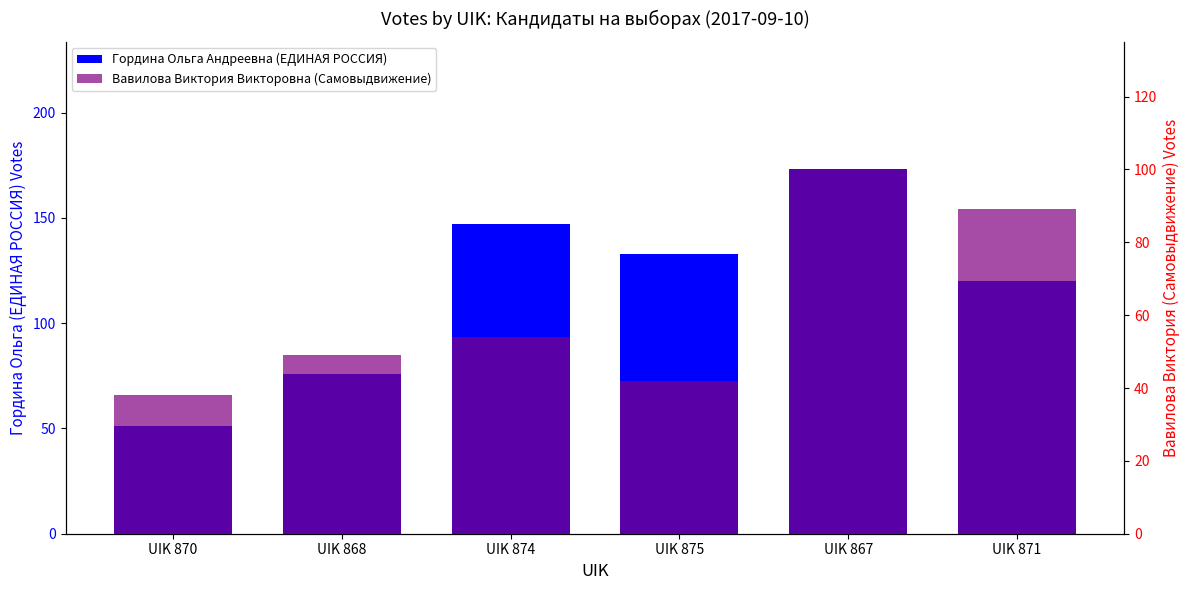

At which label does Гордина Ольга Андреевна (ЕДИНАЯ РОССИЯ) reach its peak?

UIK 867